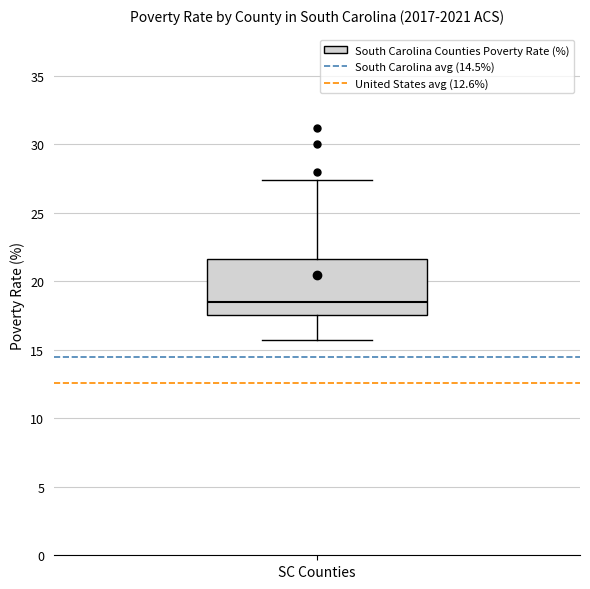

Read this box plot against the y-axis: the position of the median line, the range covered by the box, and the ends of both whiskers. The values are not printed on the chart, so give them approximately, as read against the axis.

median 18.5, box 17.5 to 21.5, whiskers 15.5 to 27.5